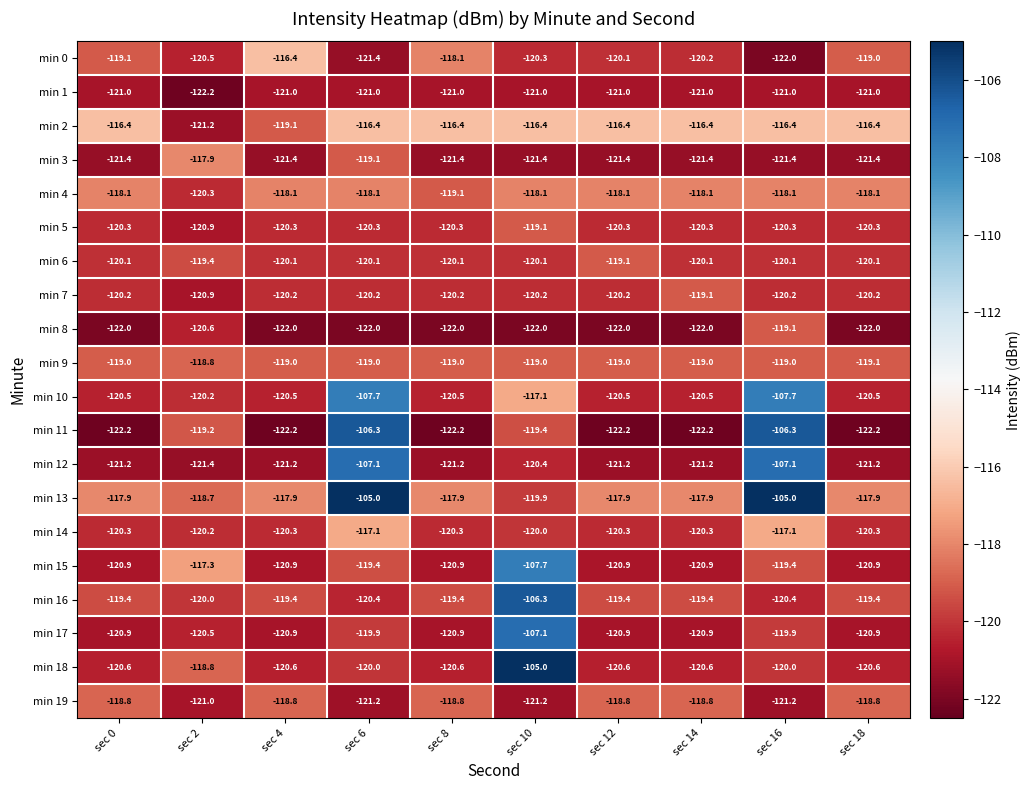

The value of min 12 at sec 16 is -178.4. True or false?

False